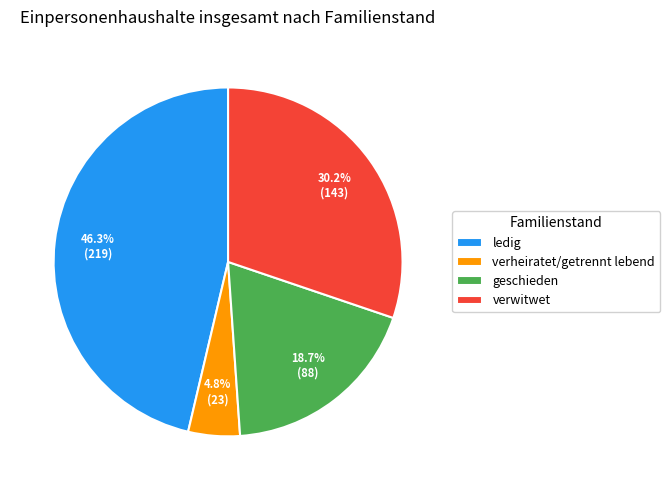

Which slice is the largest?

ledig